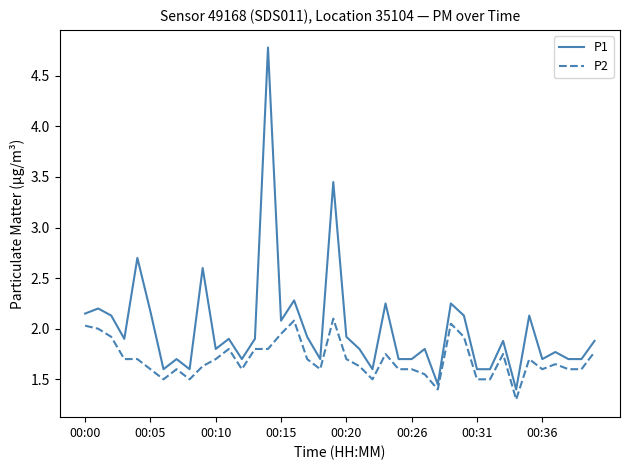

In P1, how many points are higher than both neighbors (excluding endpoints)?

14